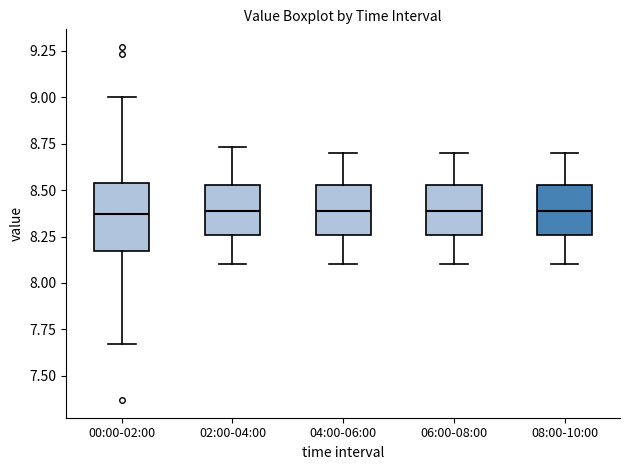

Where does the lower whisker of the box for 04:00-06:00 end on the y-axis? The values are not printed on the chart, so give them approximately, as read against the axis.

8.10